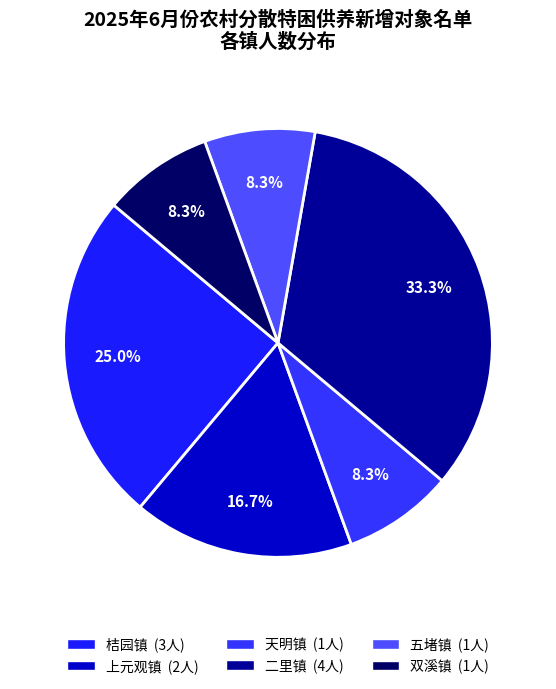

How much of the chart is everything except 二里镇?

66.7%